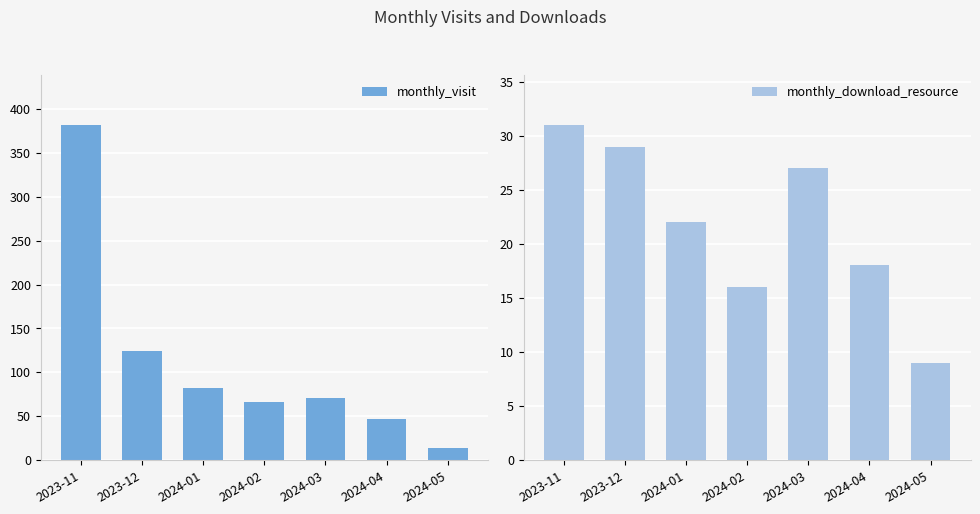

What is the difference between the second highest and second lowest values in the monthly_download_resource series?

13